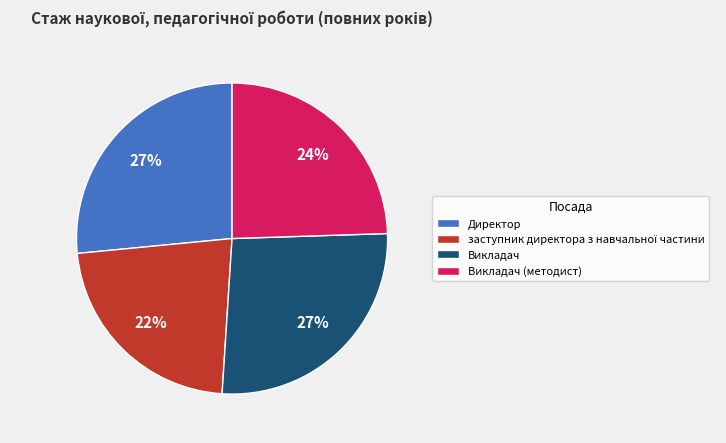

Is Викладач the majority of the pie?

No